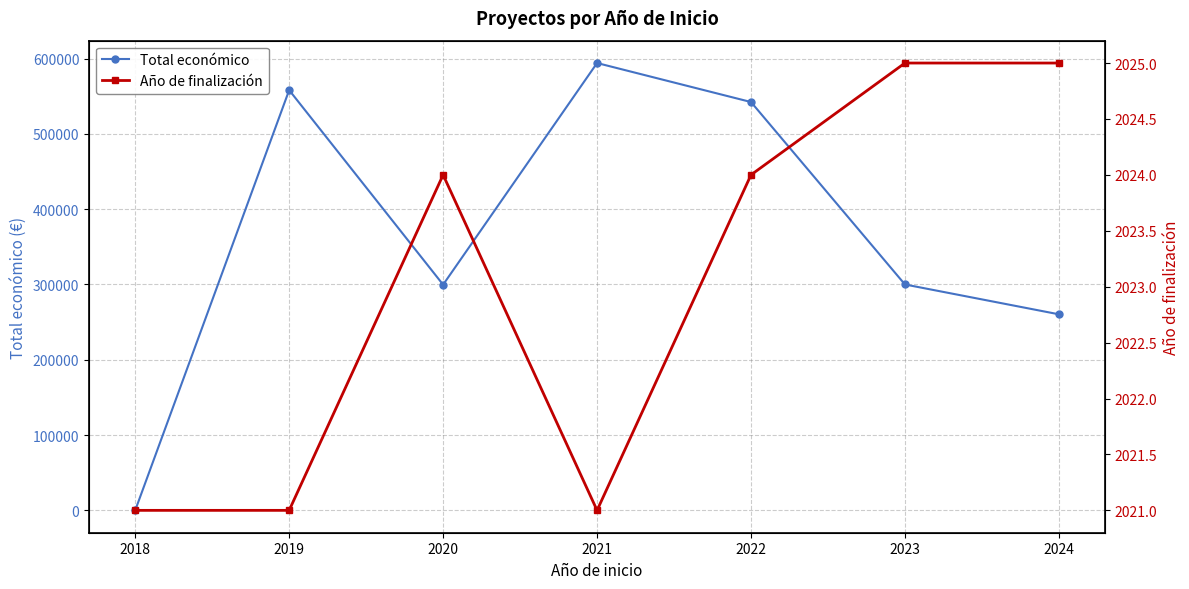

After their last crossing, which series has the higher values: Año de finalización or Total económico?

Total económico